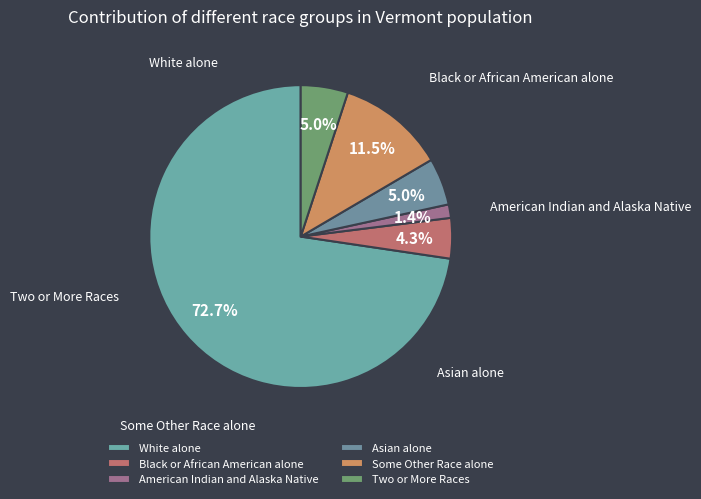

What portion of the pie excludes Black or African American alone?

95.7%